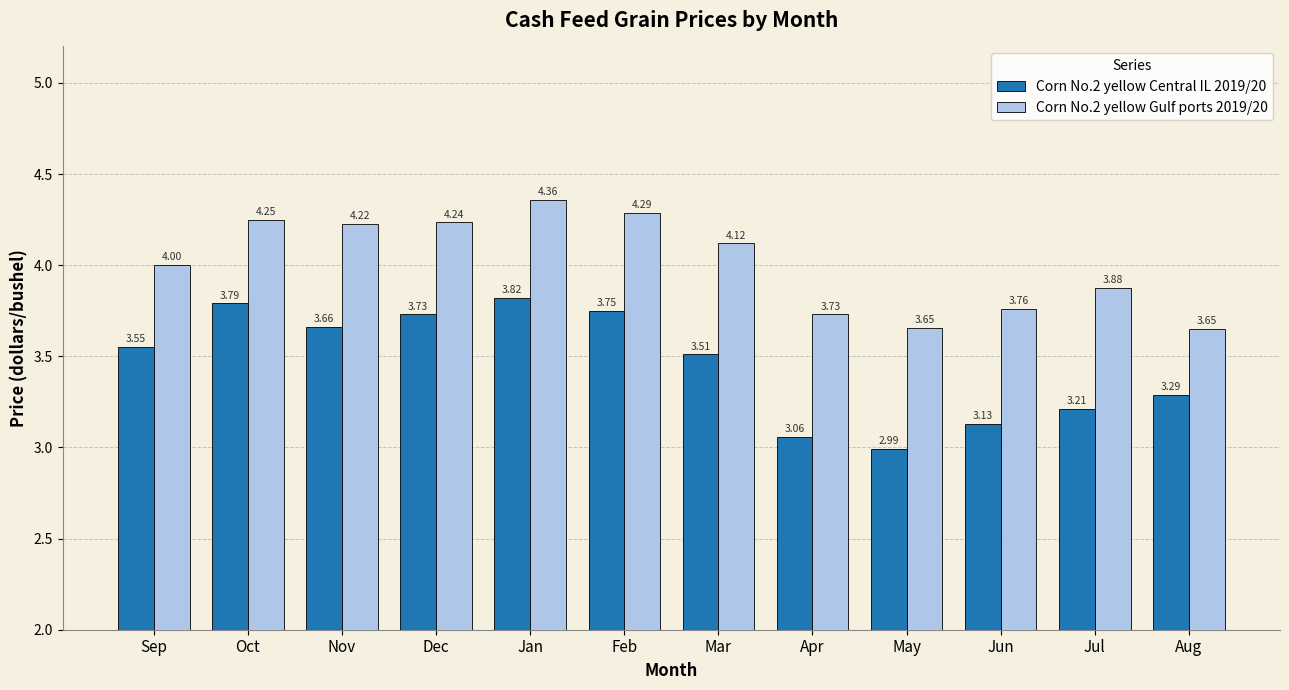

What are all the series names shown in the legend?

Corn No.2 yellow Central IL 2019/20, Corn No.2 yellow Gulf ports 2019/20